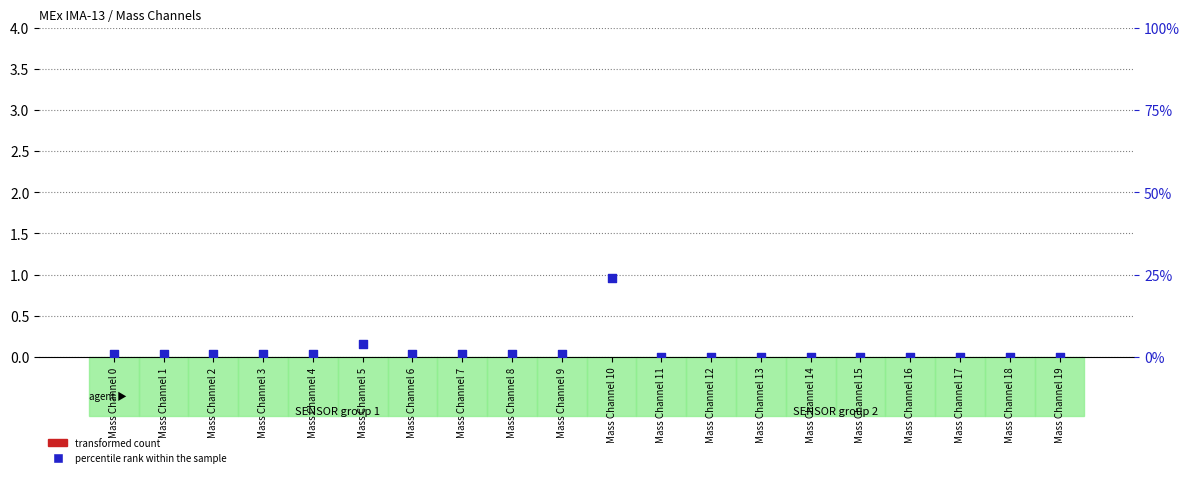

What are all the series names shown in the legend?

transformed count, percentile rank within the sample